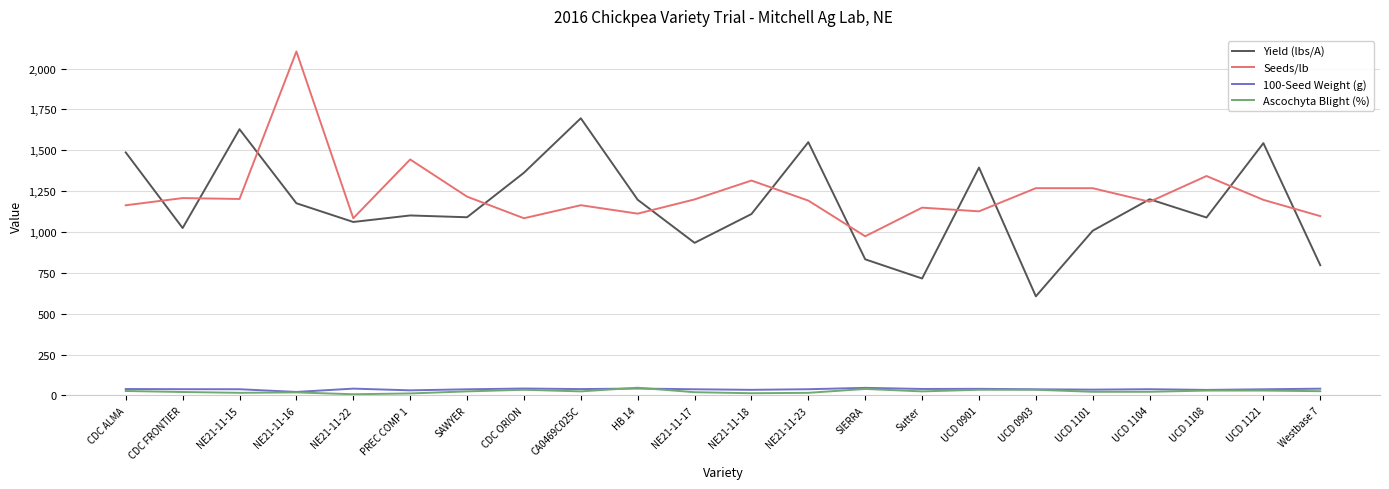

Count the number of categories in the chart.

22